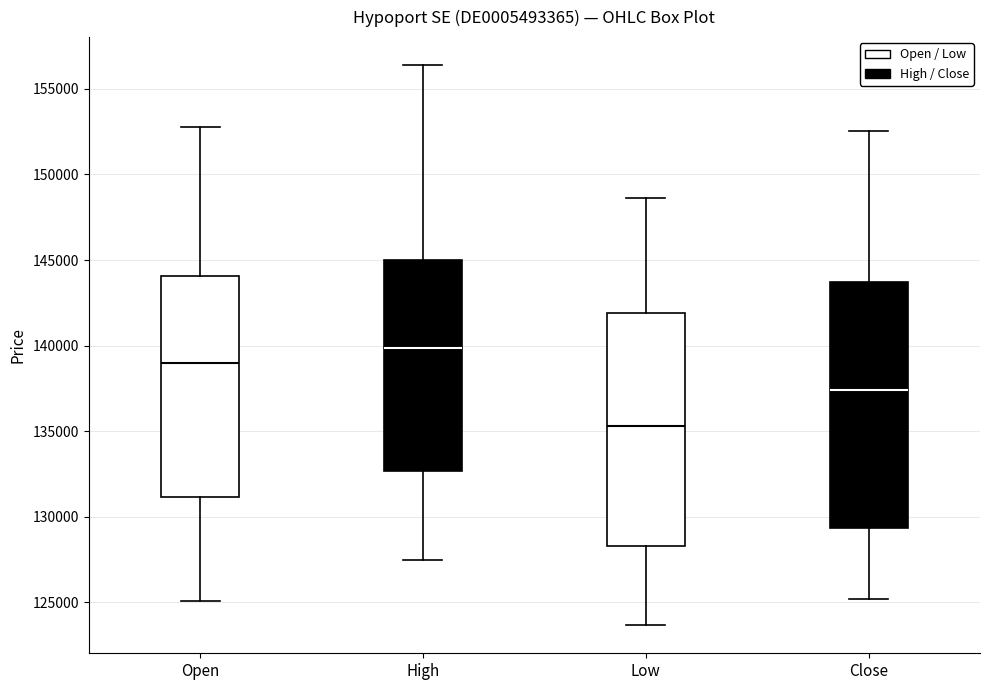

Which box's median line is the highest?

High